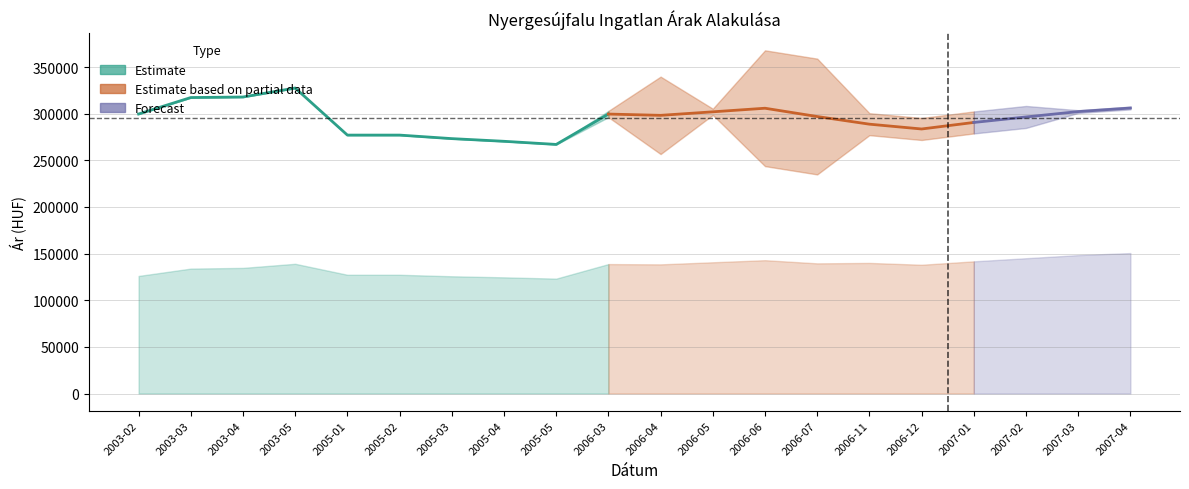

Rank the categories by Átlagos reál ár value from highest to lowest.

2003-05, 2003-04, 2003-03, 2007-04, 2006-06, 2007-03, 2006-05, 2003-02, 2006-03, 2006-04, 2006-07, 2007-02, 2007-01, 2006-11, 2006-12, 2005-01, 2005-02, 2005-03, 2005-04, 2005-05